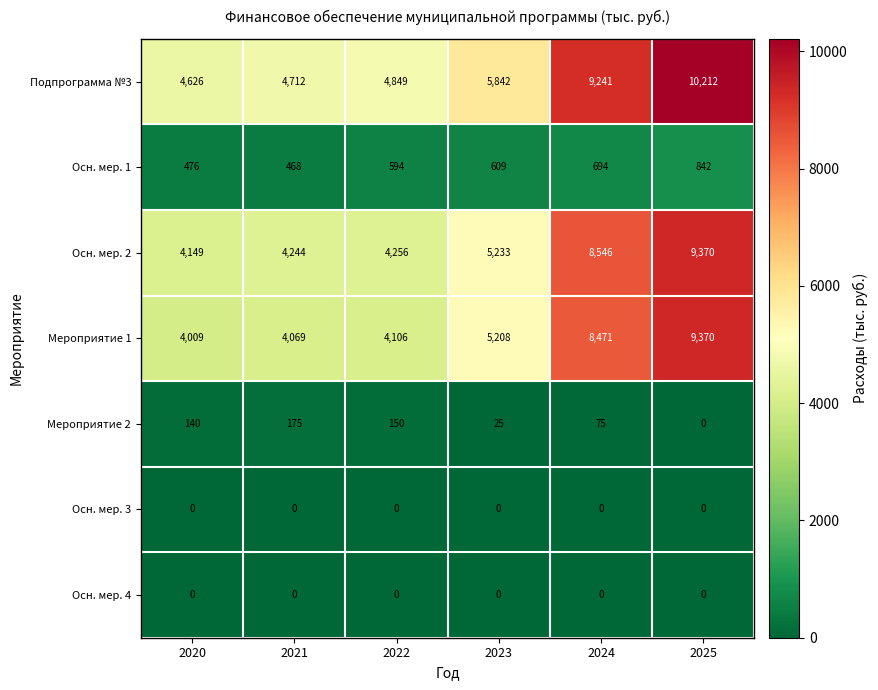

What is the sum of all Мероприятие 1 values?

35233